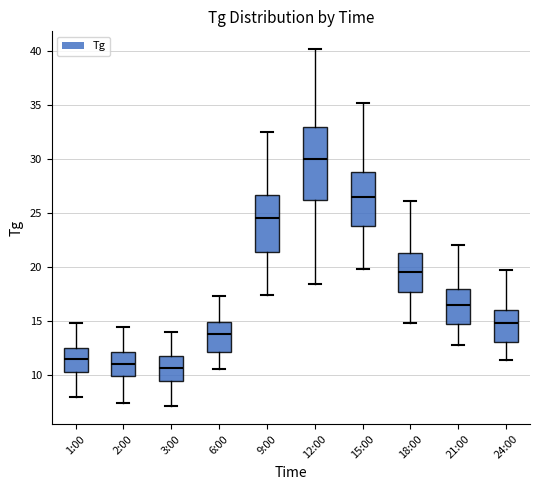

Which box's median line is the highest?

12:00